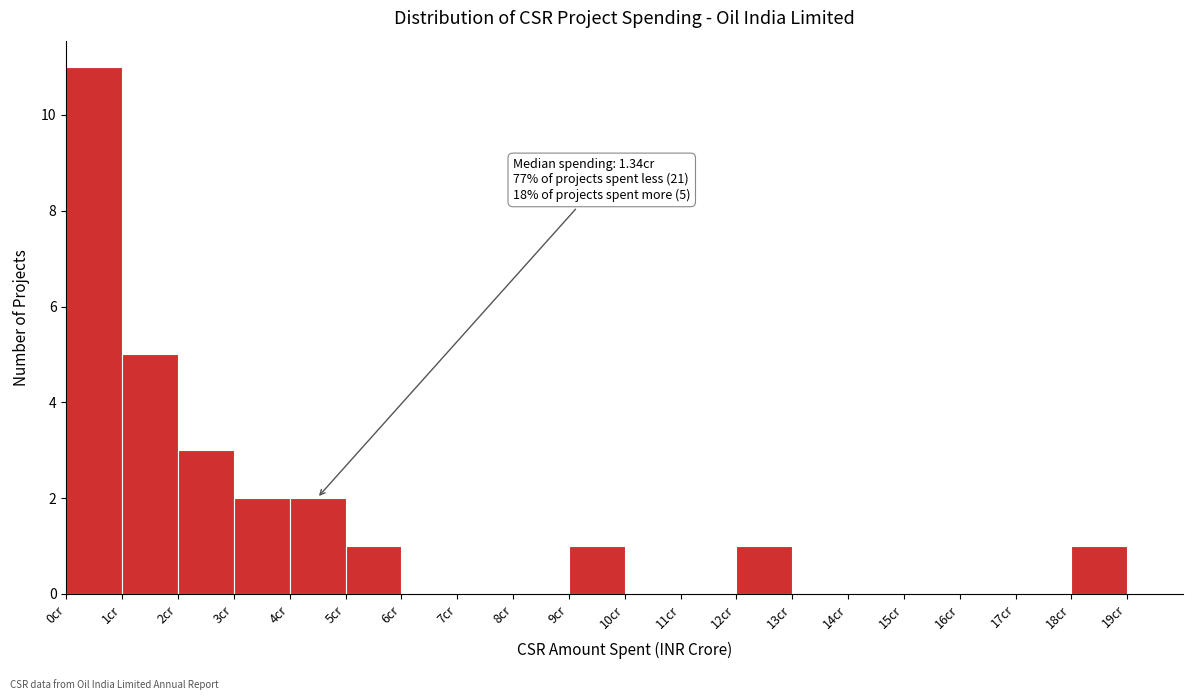

Over which range of the x-axis is the bar tallest?

0 to 1